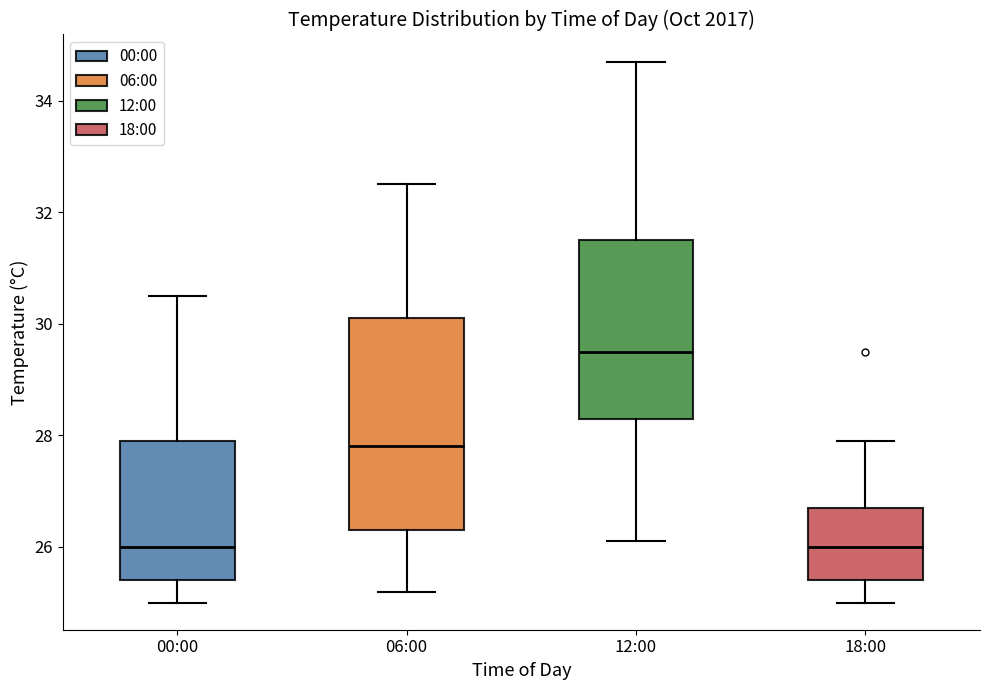

Comparing the boxes themselves (not the whiskers), which one is the tallest?

06:00